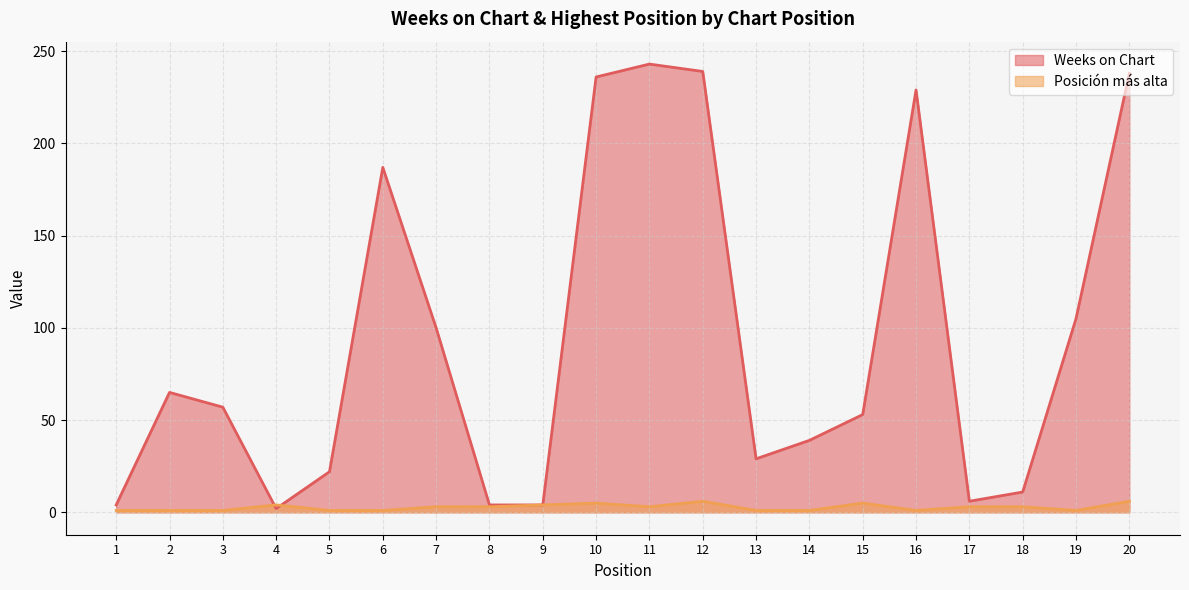

True or false: Posición más alta and Weeks on Chart intersect in this chart.

True